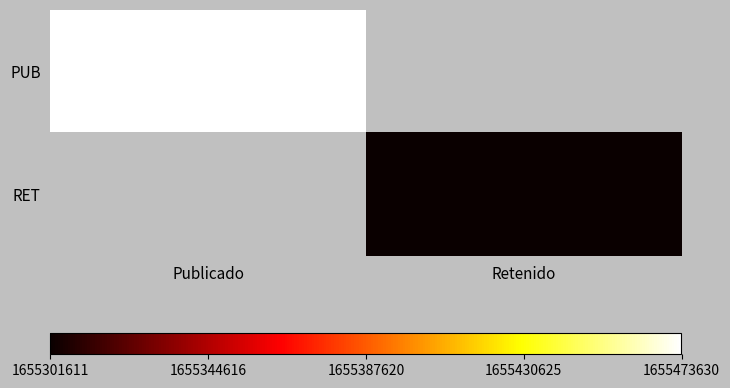

Which category has the lowest value in the PUB series?

Publicado